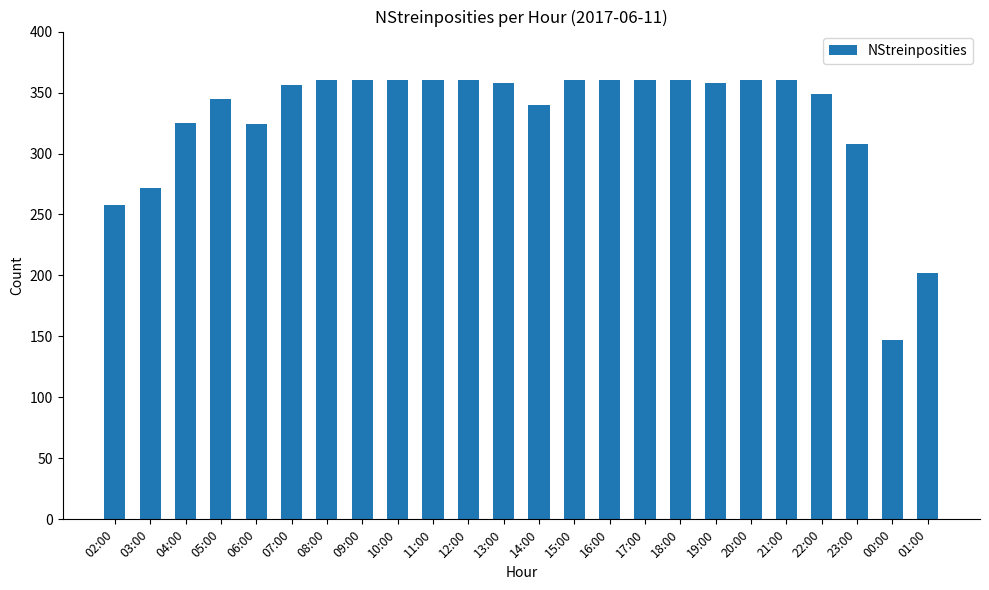

What position from the left is 20:00?

19